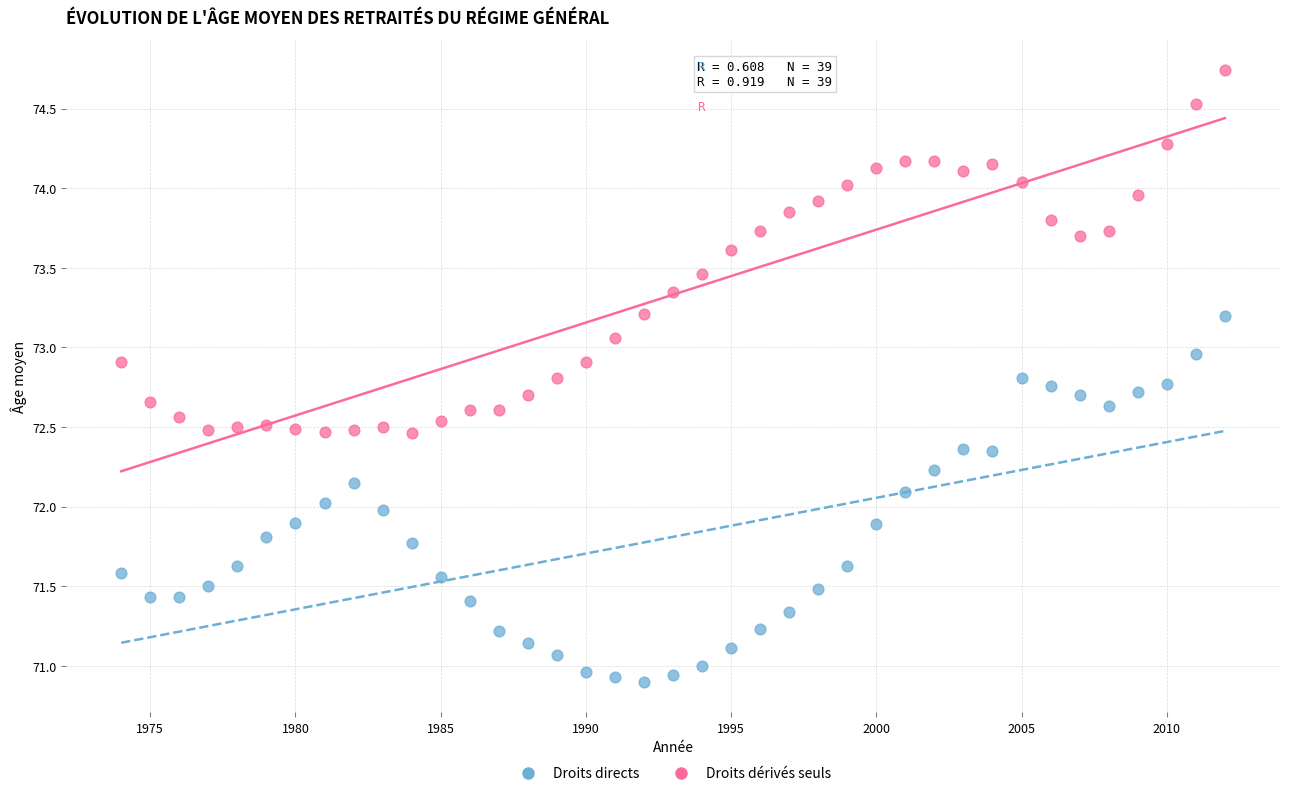

What is the X range (max minus min) for the scatter plot?

38.0